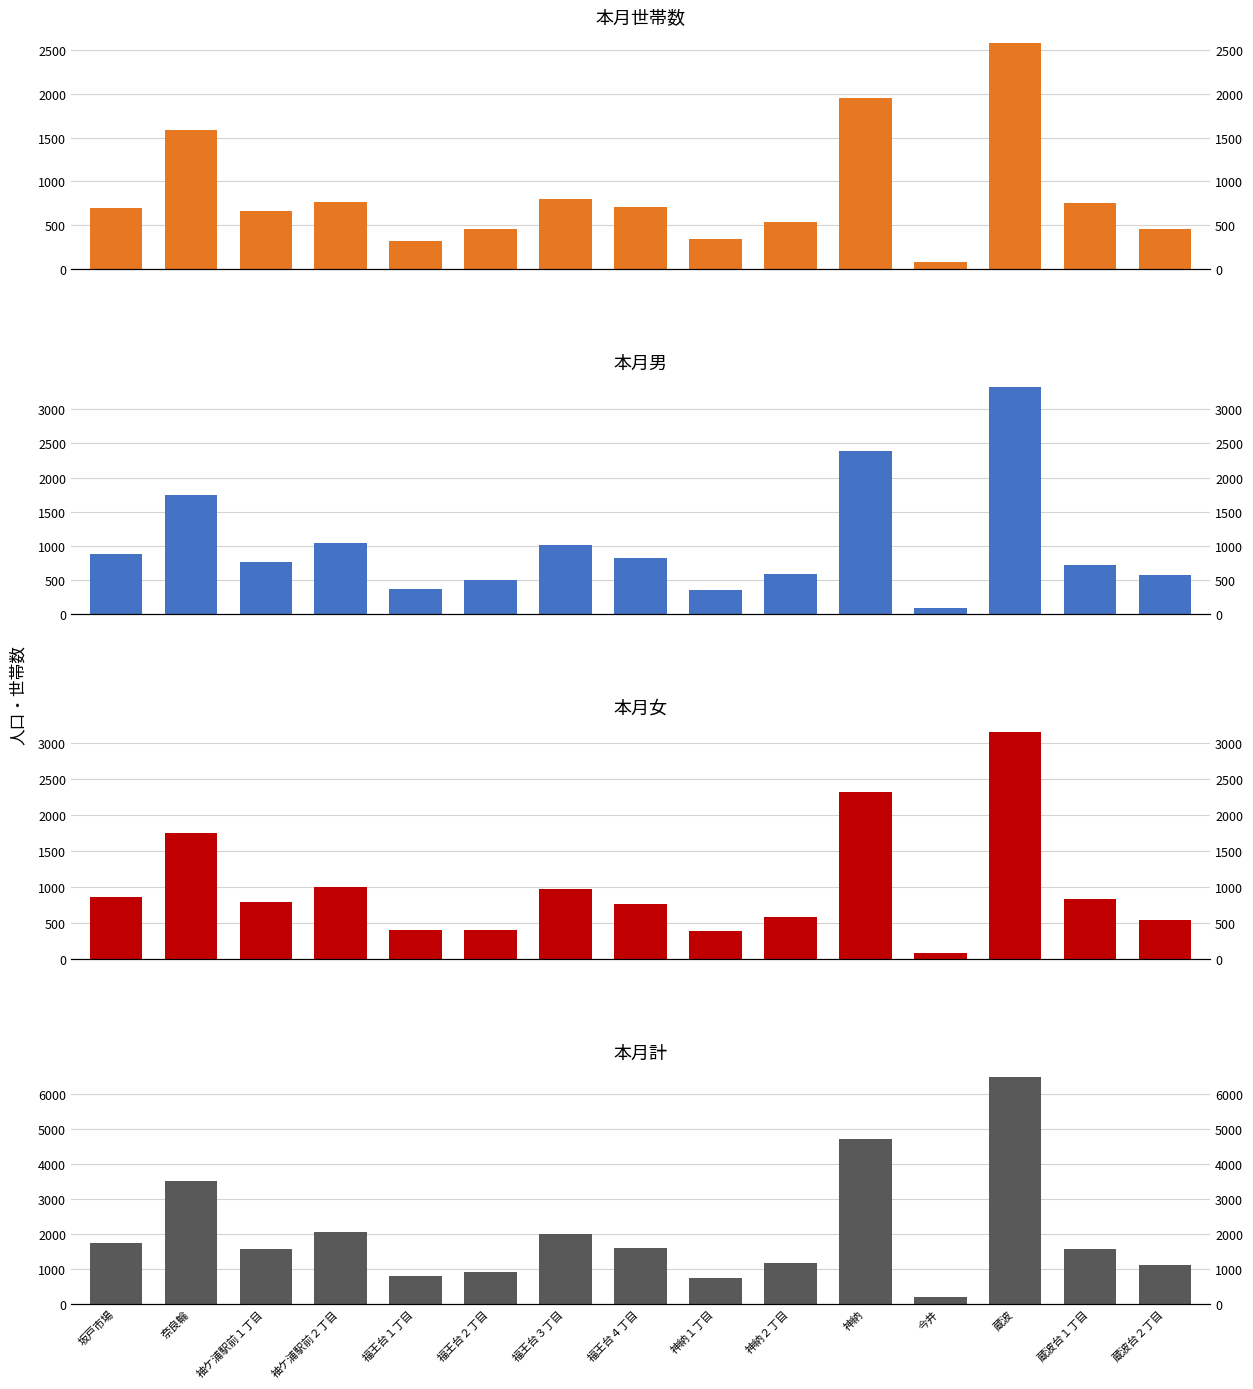

Between 坂戸市場 and 今井, which series saw the biggest shift?

本月計